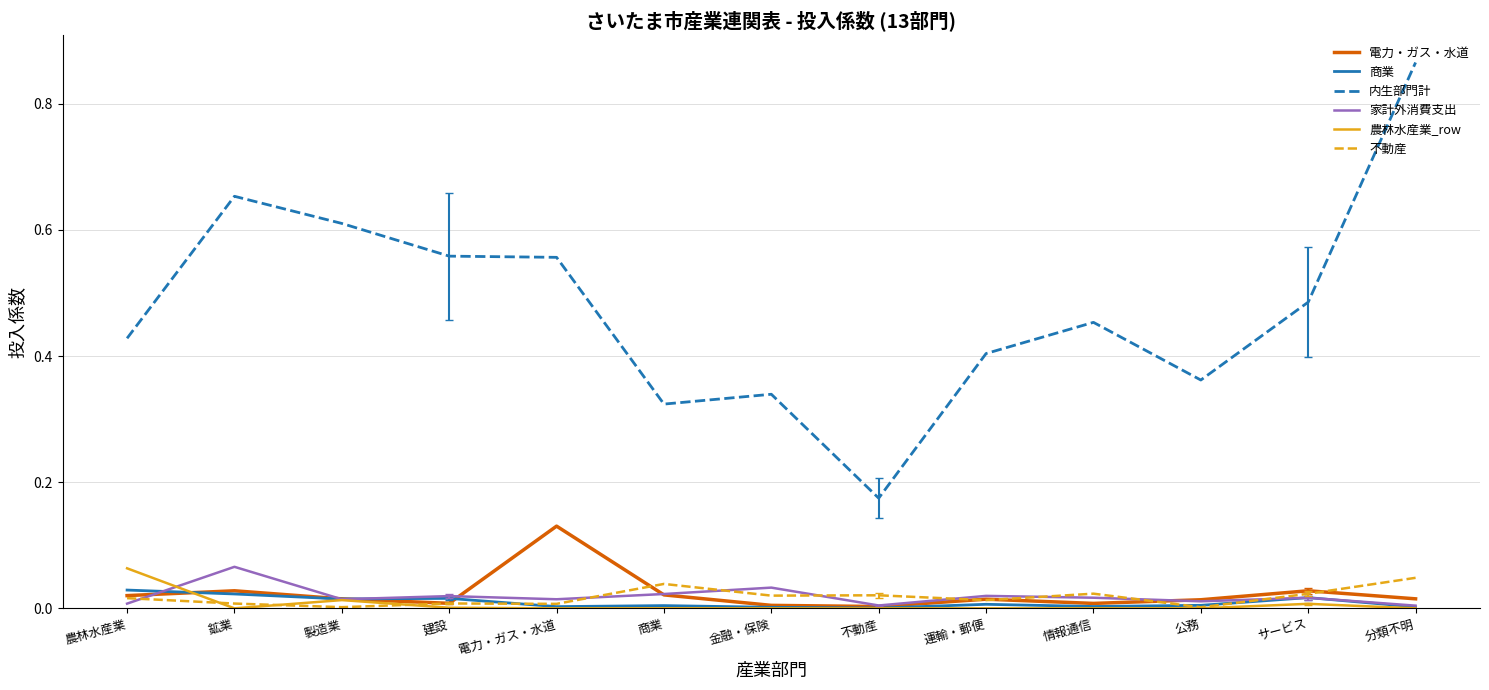

Between 鉱業 and サービス, which series saw the biggest shift?

内生部門計